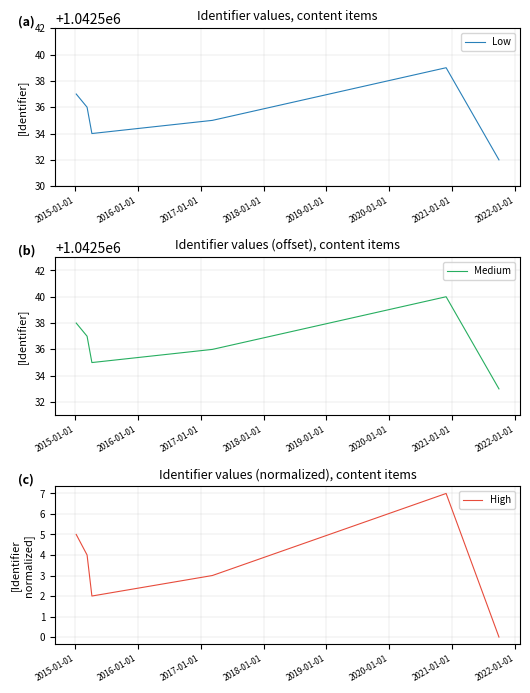

What is the highest value of the High series?

7